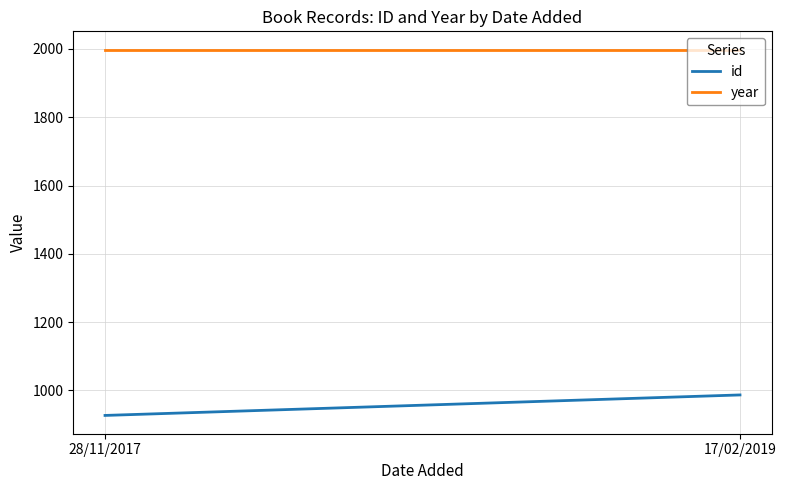

What position from the left is 28/11/2017?

1